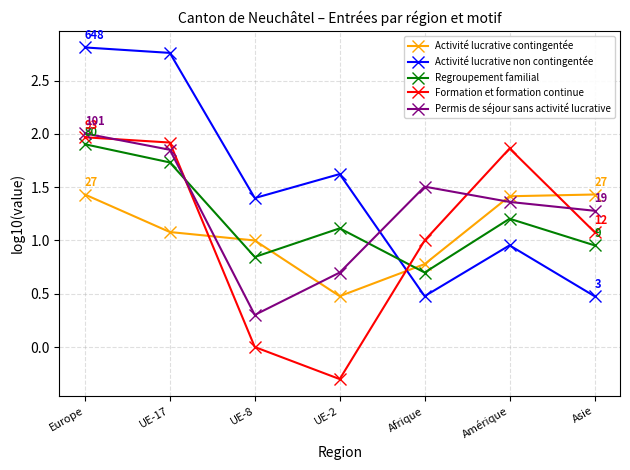

Which series has the widest spread of values?

Activité lucrative non contingentée